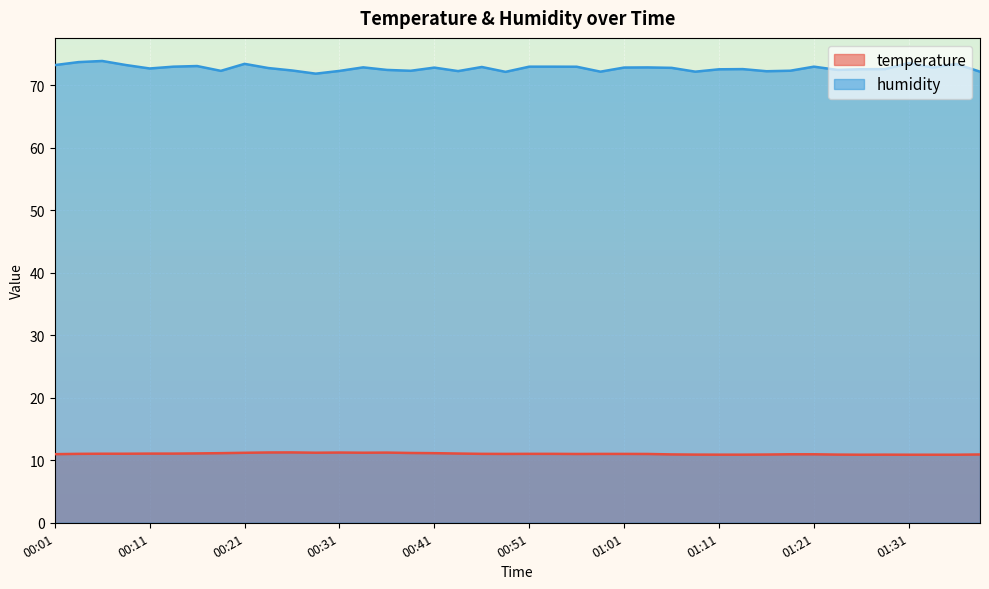

The humidity series shows 96.1 at 00:26. True or false?

False